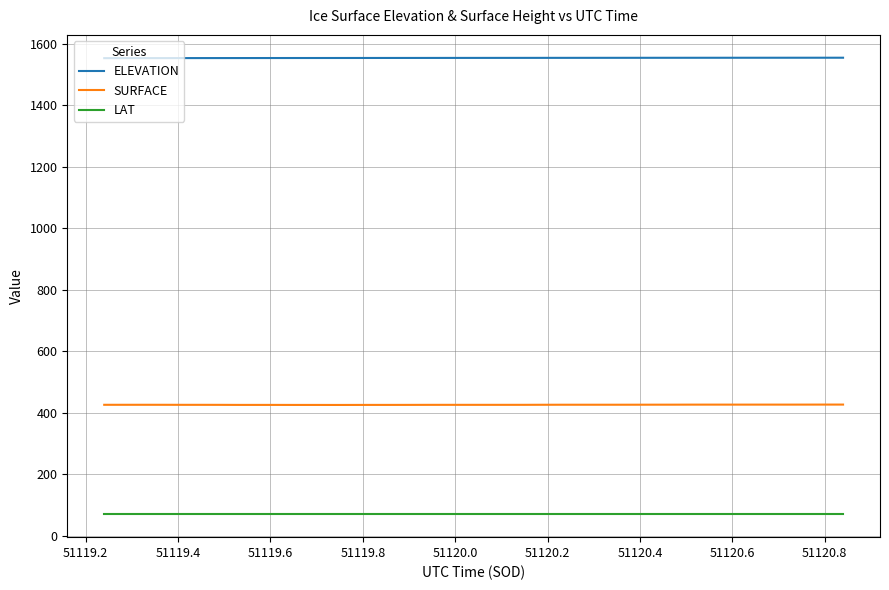

List the series in order of their peak value, highest first.

ELEVATION, SURFACE, LAT